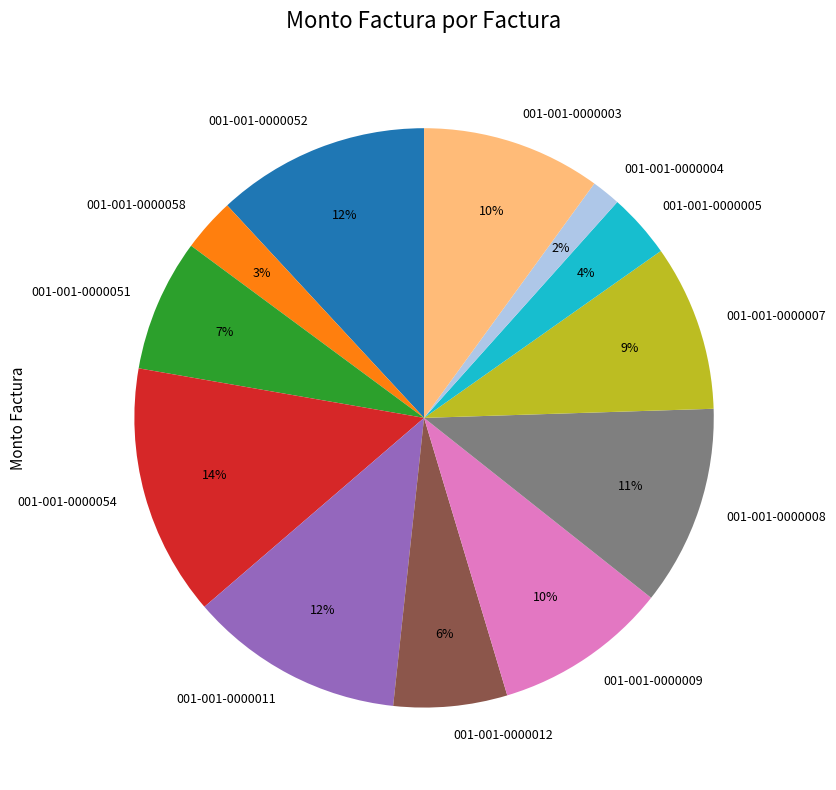

Count the number of slices in the pie.

12